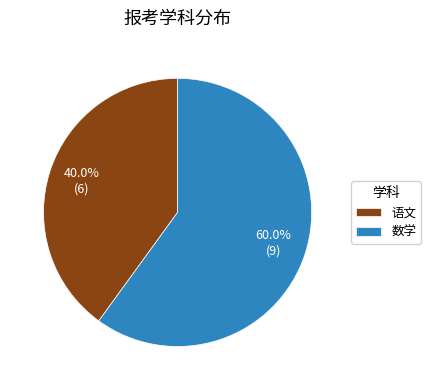

What is the ratio of the value at 语文 to the value at 数学?

0.7